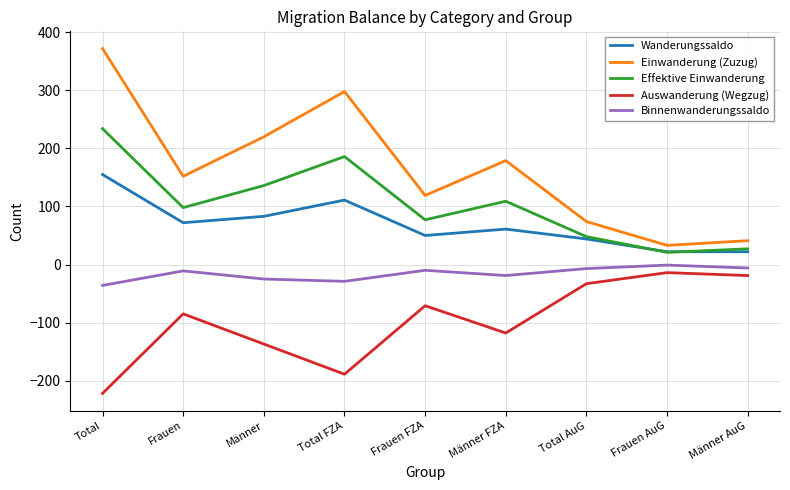

What is the difference between the Einwanderung (Zuzug) values at Männer FZA and Männer AuG?

138